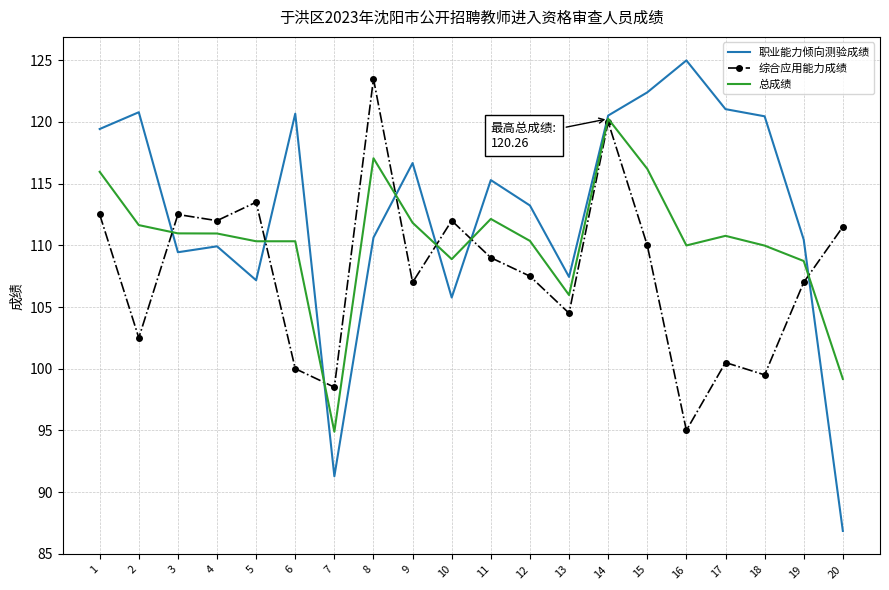

Rank the series at 19 from highest to lowest value.

职业能力倾向测验成绩, 总成绩, 综合应用能力成绩